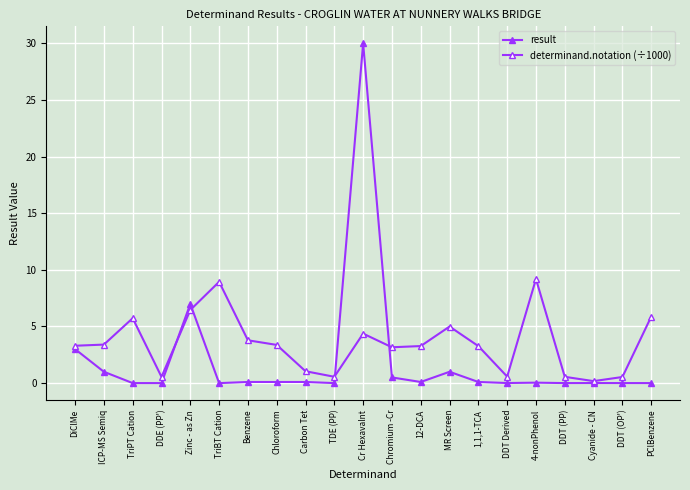

In determinand.notation (÷1000), how many points are lower than both neighbors (excluding endpoints)?

5